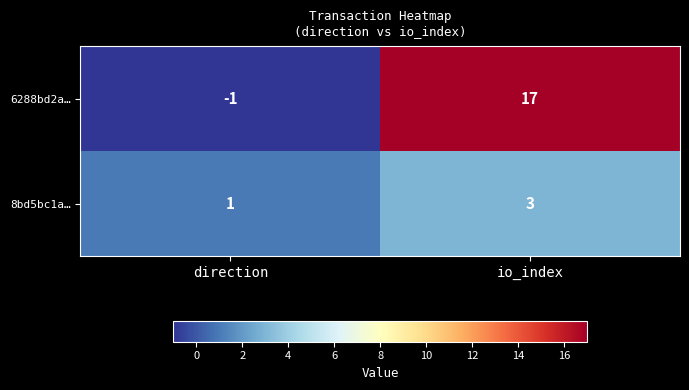

Between direction and io_index, which series saw the biggest shift?

6288bd2a…